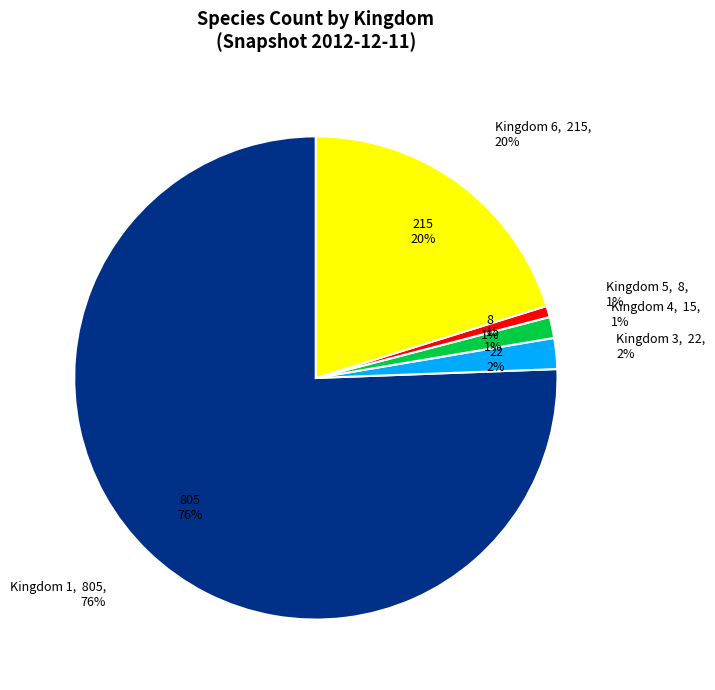

True or false: 4 accounts for 1% of the total.

True